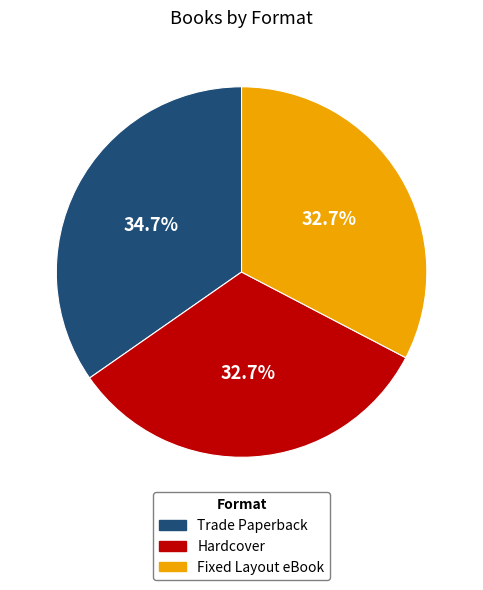

What percentage is NOT represented by Hardcover?

67.3%